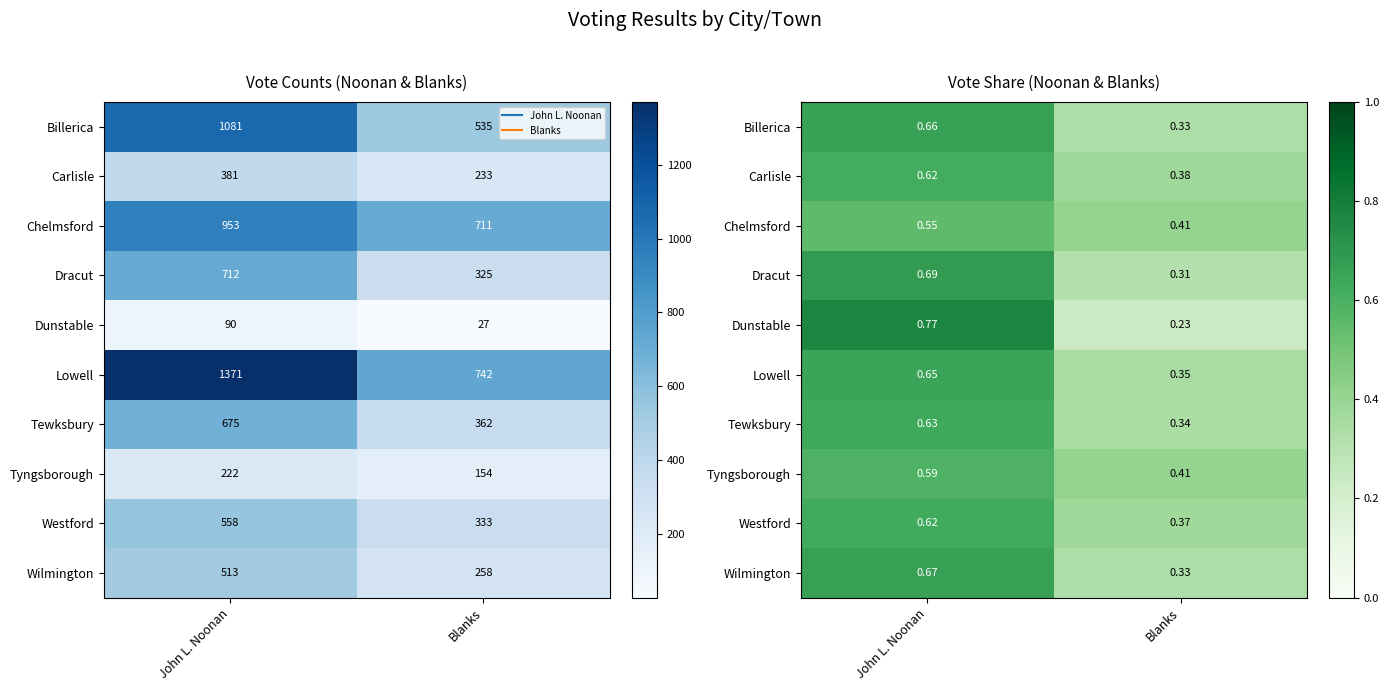

How many Lowell values are between 0 and 1?

2